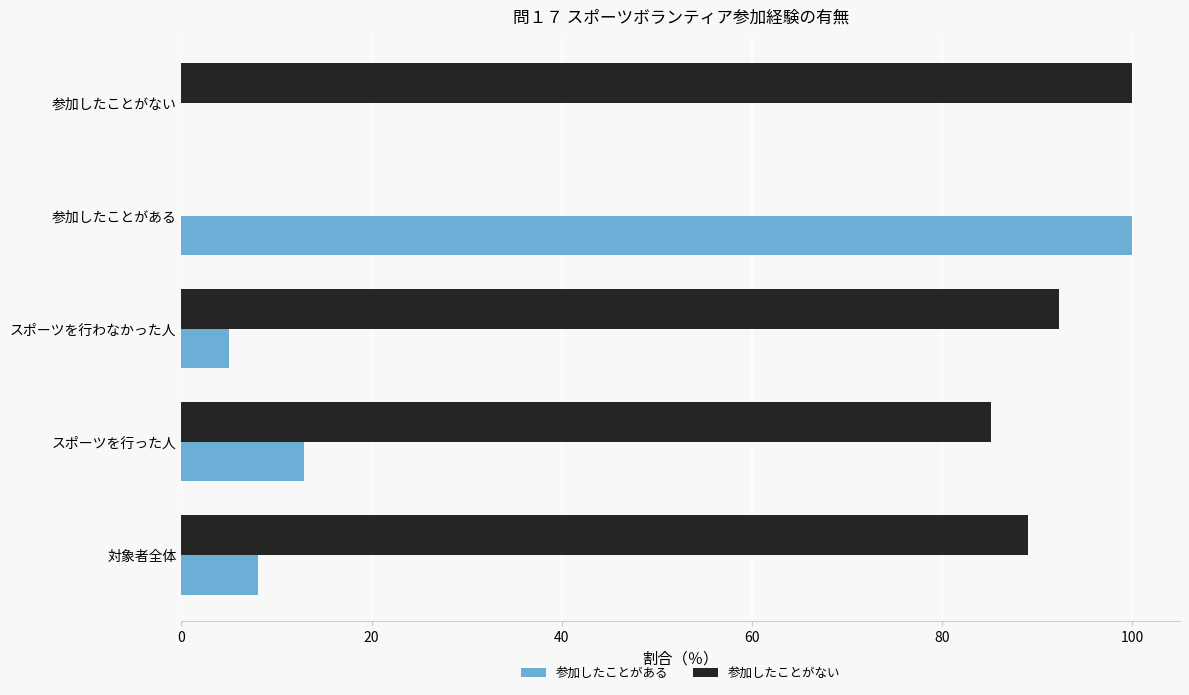

The 参加したことがある series shows 8.1 at 対象者全体. True or false?

True